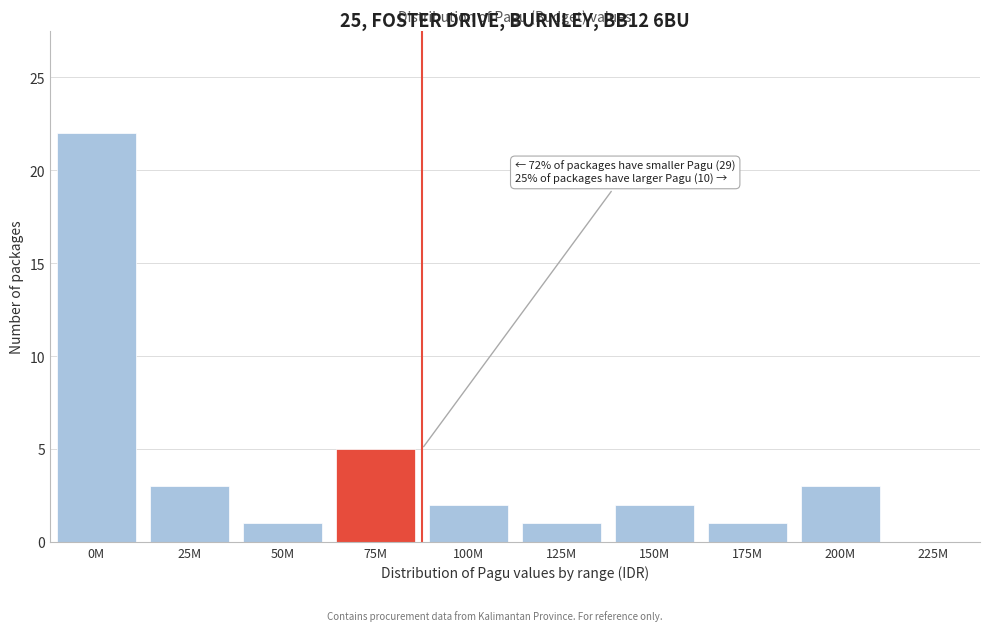

Reading right to left, what are all the values shown in this chart?

200M=3	175M=1	150M=2	125M=1	100M=2	75M=5	50M=1	25M=3	0M=22